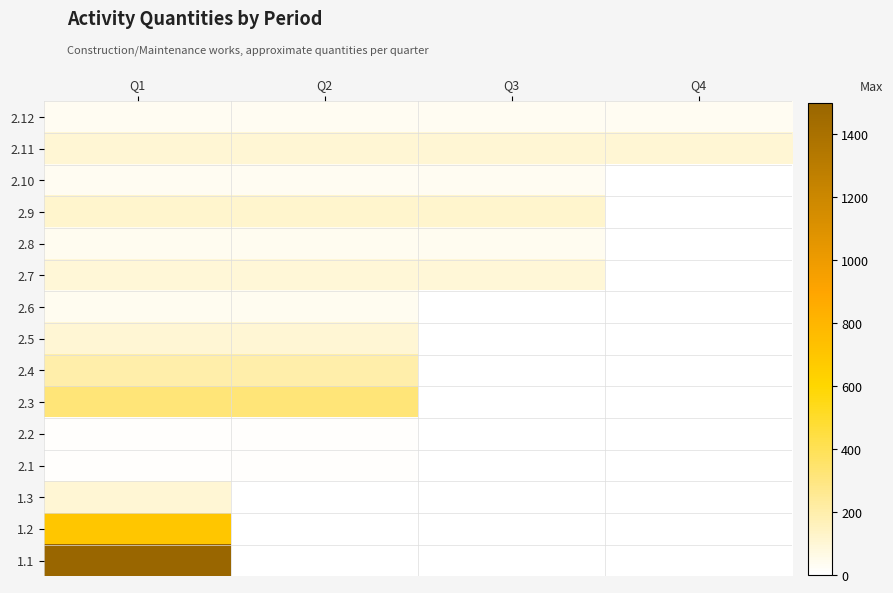

At how many categories does at least one series exceed 1244?

1